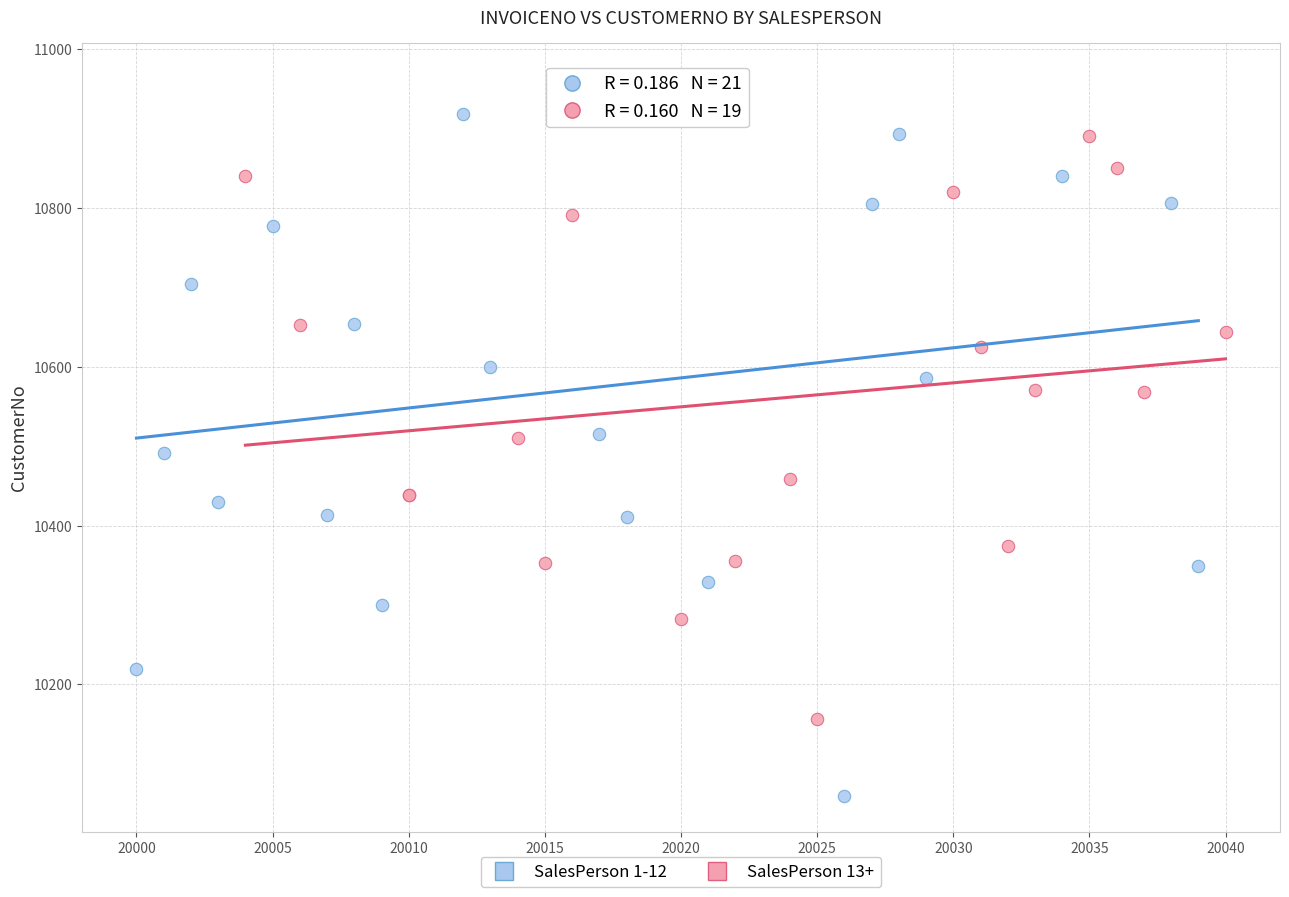

Which series contains the lowest Y value?

SalesPerson 1-12